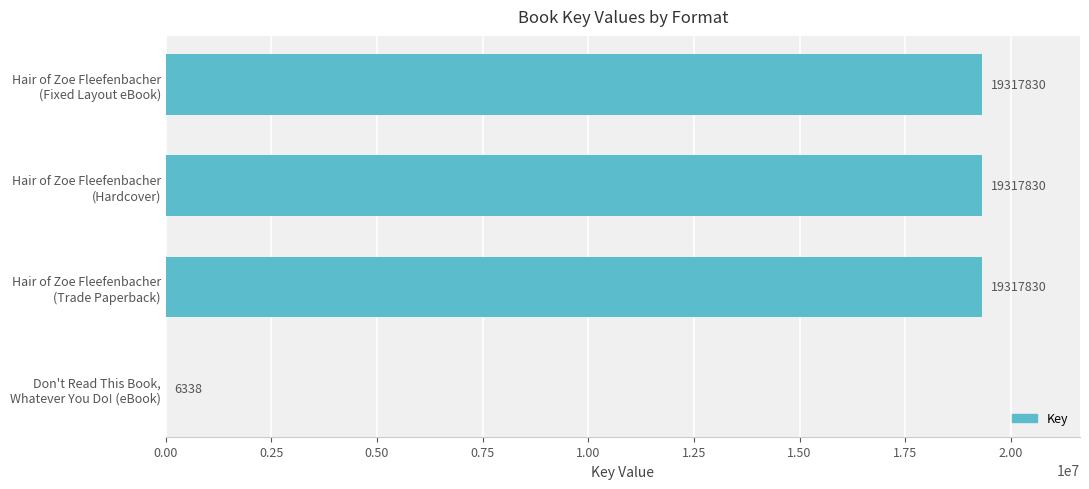

What is the sum of all values?

57959828